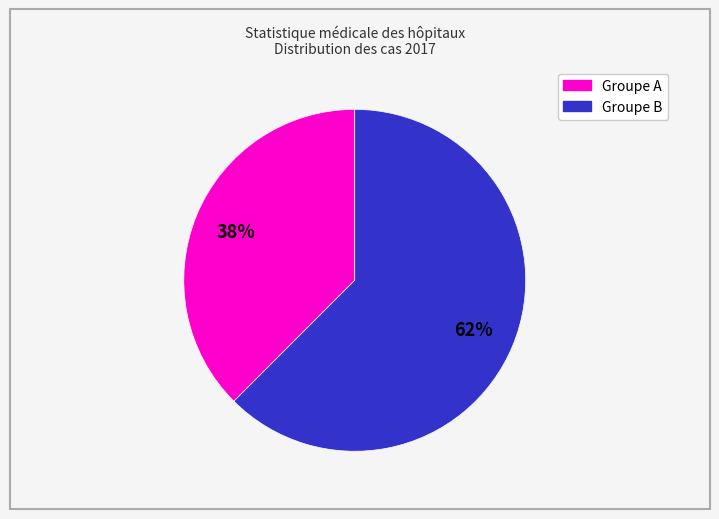

Does any single category account for the majority?

Yes